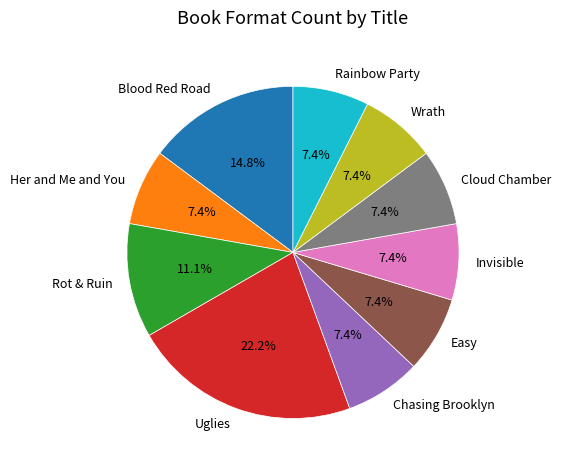

What percentage do Rainbow Party and Blood Red Road together represent?

22.2%